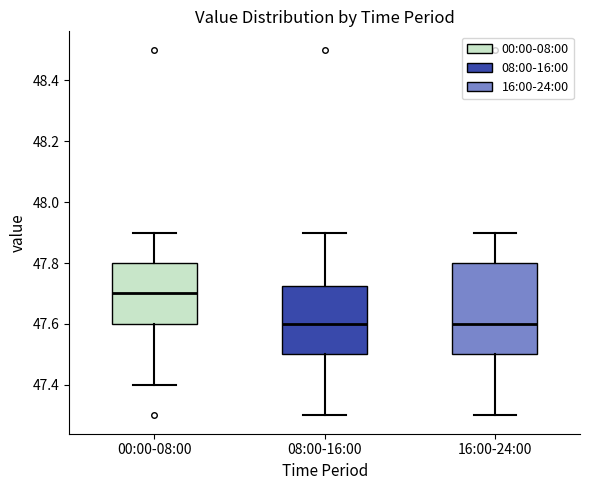

Where is the upper edge of the box for 16:00-24:00 on the y-axis? The values are not printed on the chart, so give them approximately, as read against the axis.

47.80